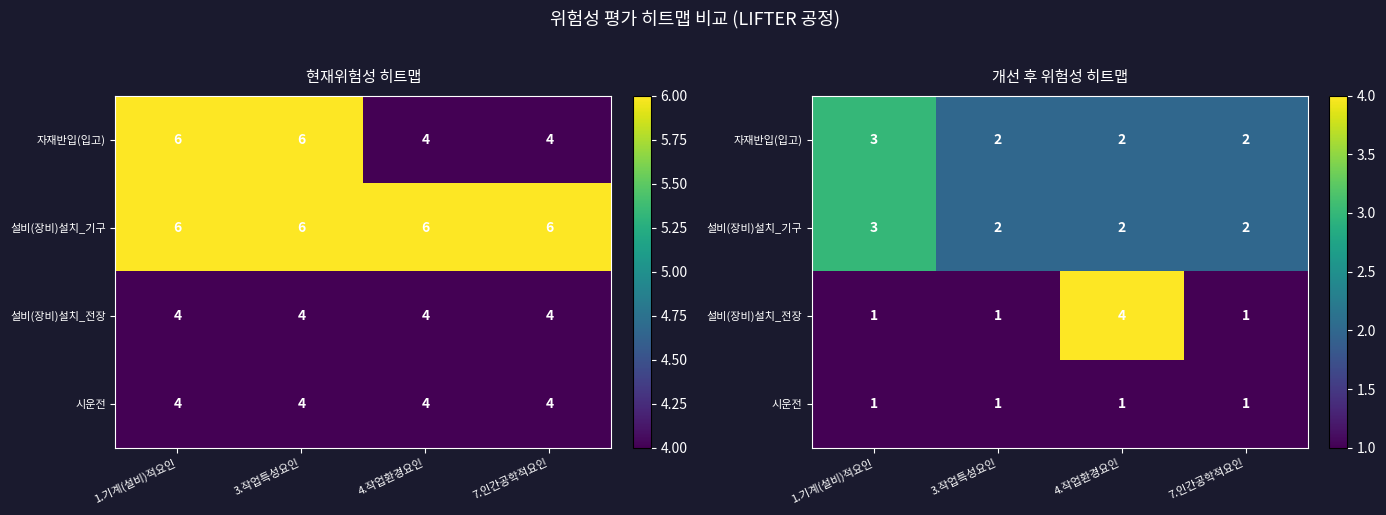

Between 3.작업특성요인 and 7.인간공학적요인, which is larger?

3.작업특성요인